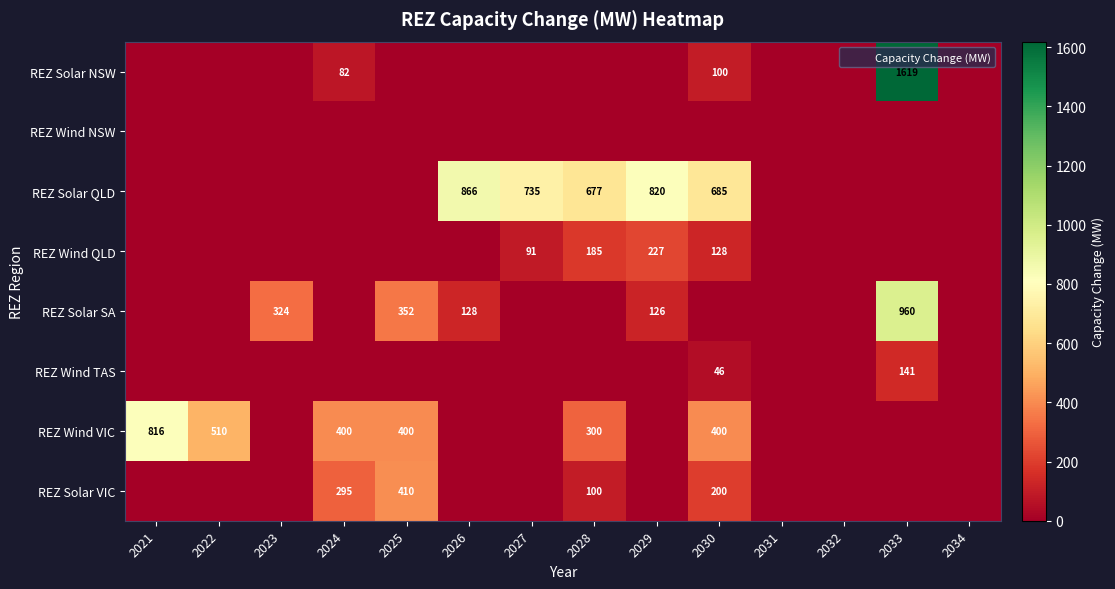

Which series has the largest total across all categories?

REZ Solar QLD